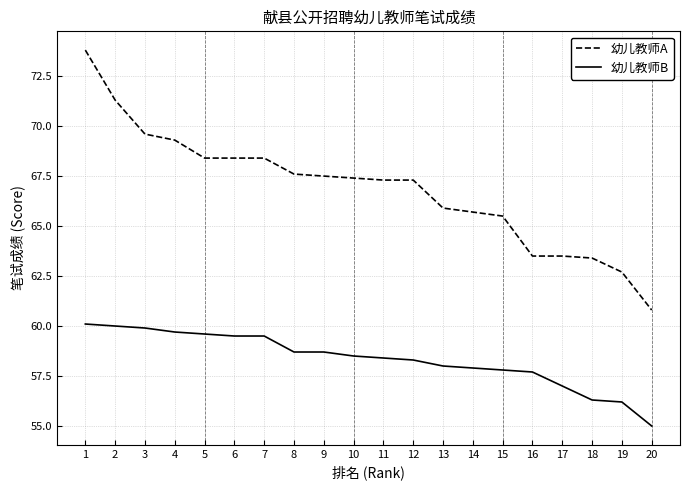

Does the chart have visible grid lines?

Yes